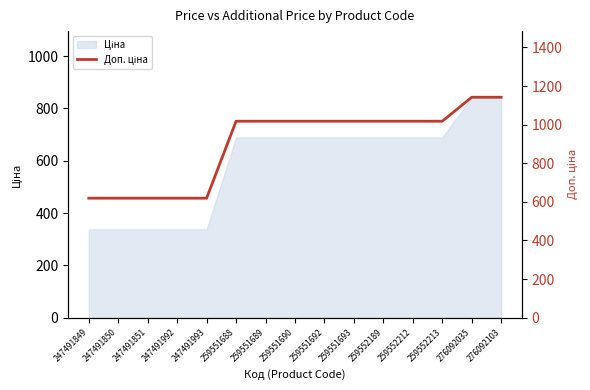

What is the sum of all values?

13521.4